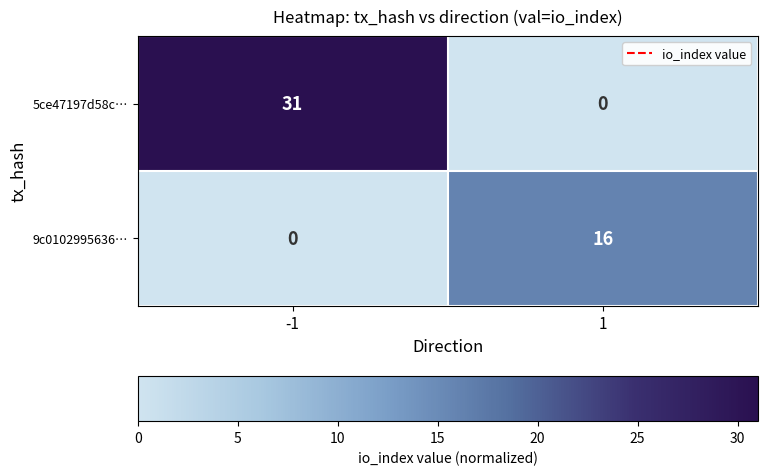

Reading left to right, what are all the values shown in this chart?

5ce47197d58c…: -1=31	1=0
9c0102995636…: -1=0	1=16